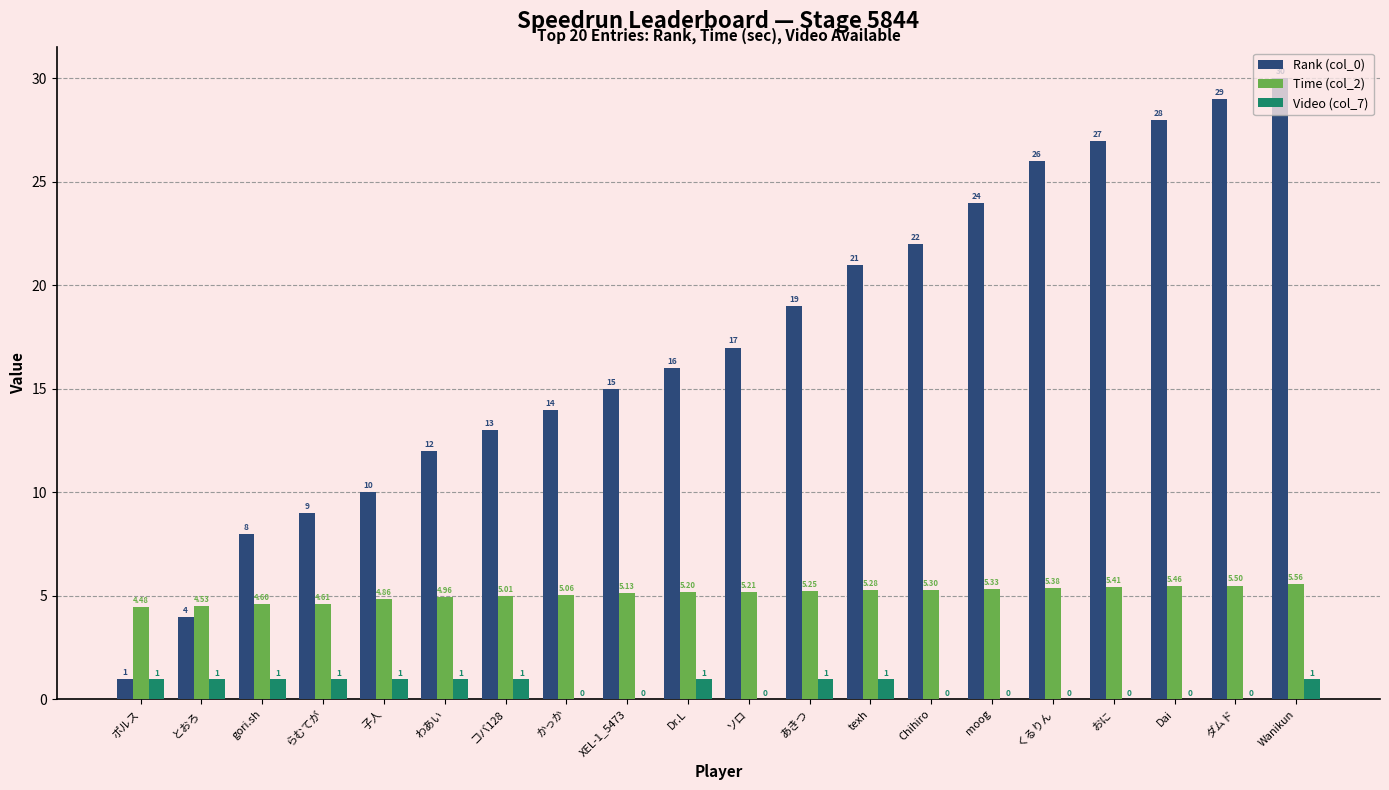

At which category is the sum across all series the highest?

Wanikun